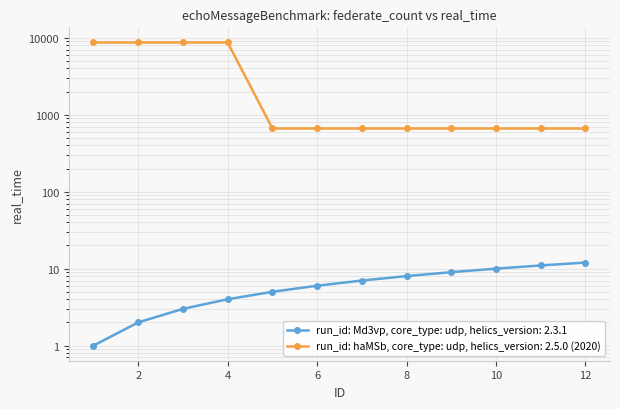

What is the difference between the second highest and second lowest values in the Importe ejercido (ID) series?

9.0